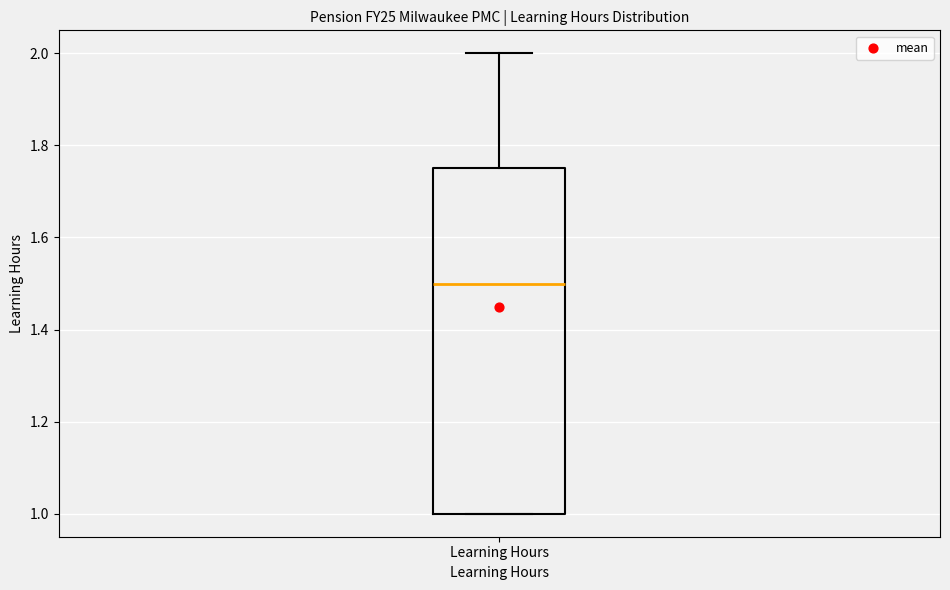

Transcribe this box plot: give where the median line is, the range the box spans, and where the two whiskers end, as read against the y-axis. The values are not printed on the chart, so give them approximately, as read against the axis.

median 1.50, box 1.00 to 1.76, whiskers 1.00 to 2.00